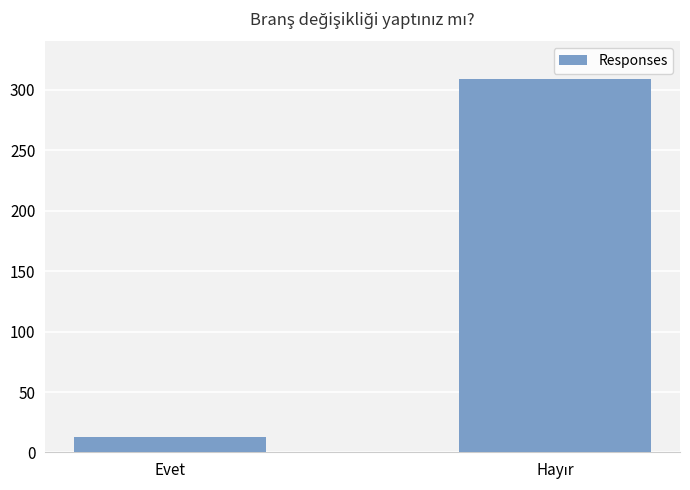

Which label corresponds to the smallest value in the chart?

Evet